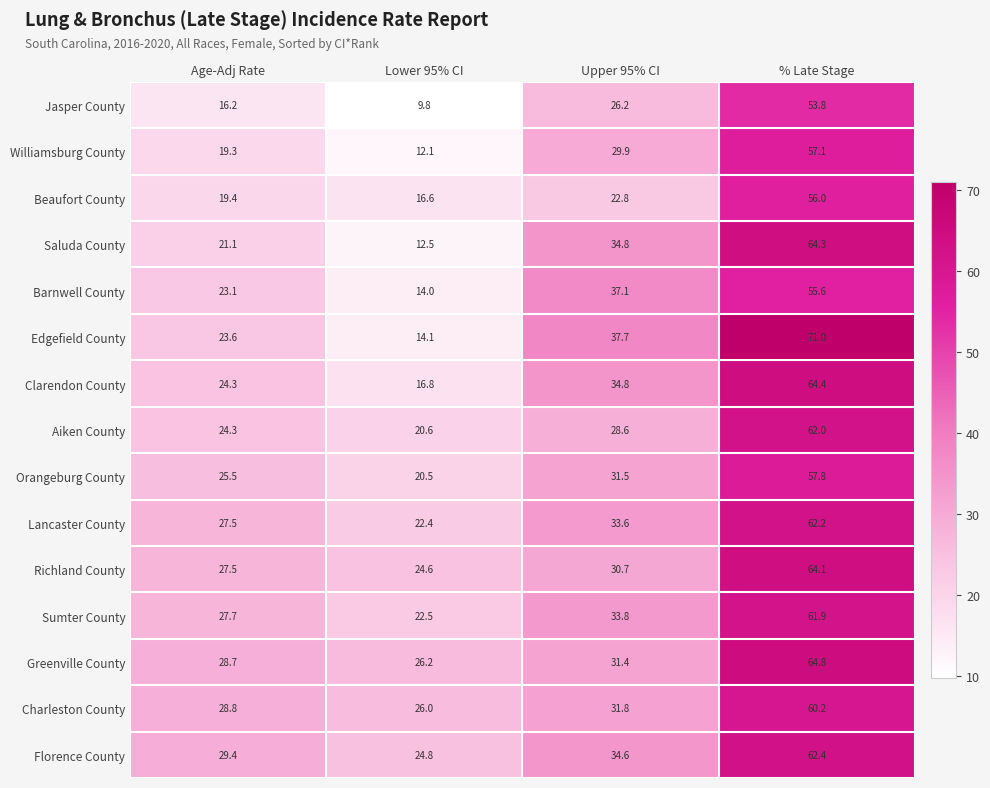

What is the difference between the highest and lowest values at Upper 95% CI?

14.9